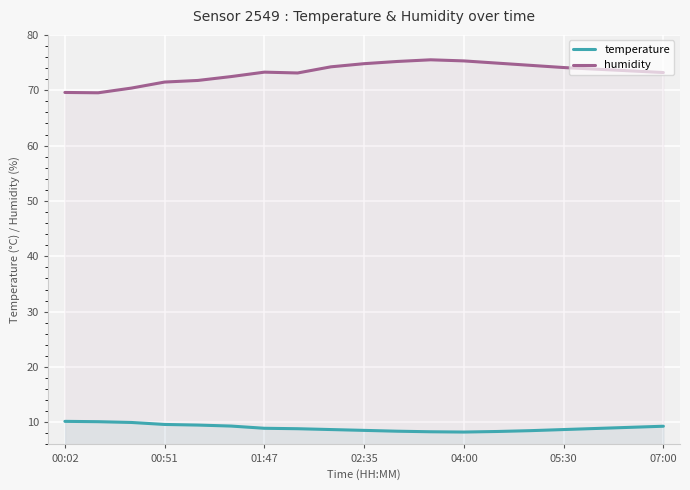

What is the maximum value for humidity?

75.5